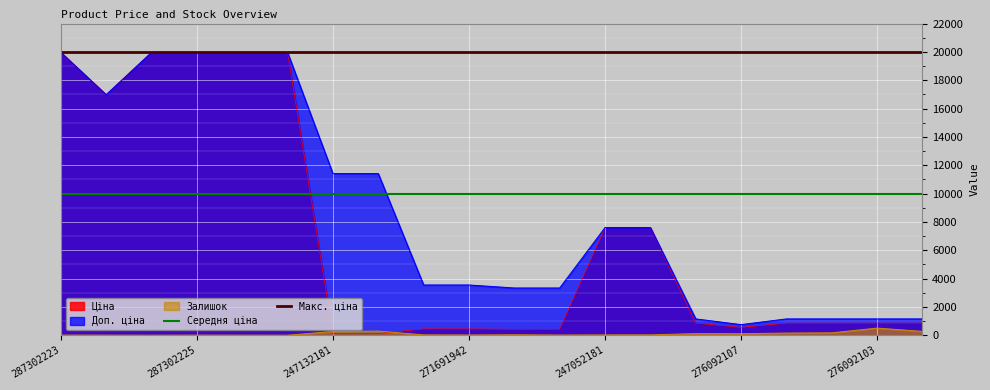

Is it true that Ціна equals 19964.2 at 287302225?

True